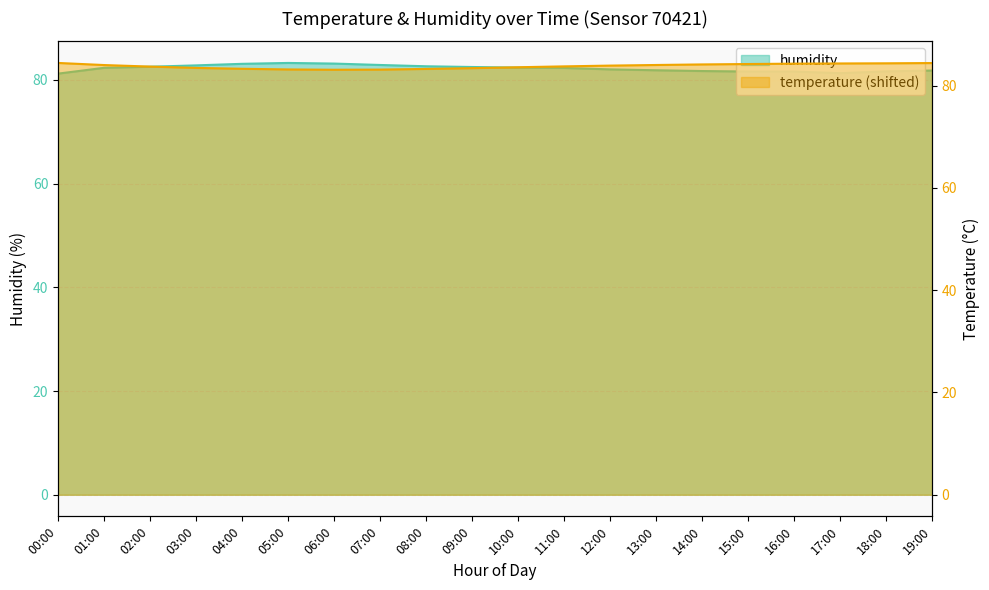

What is the label of the 12th point from the left?

11:00